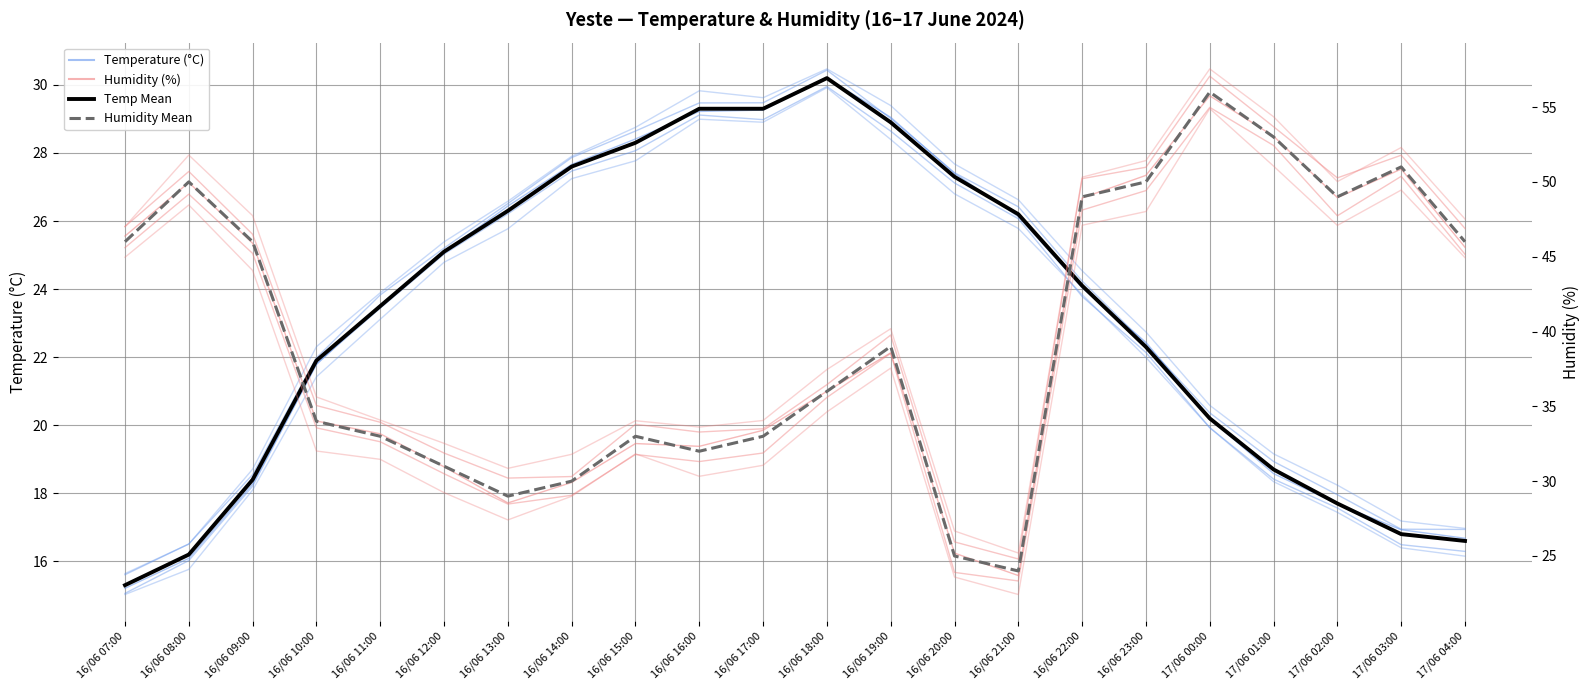

Count the number of categories in the chart.

22